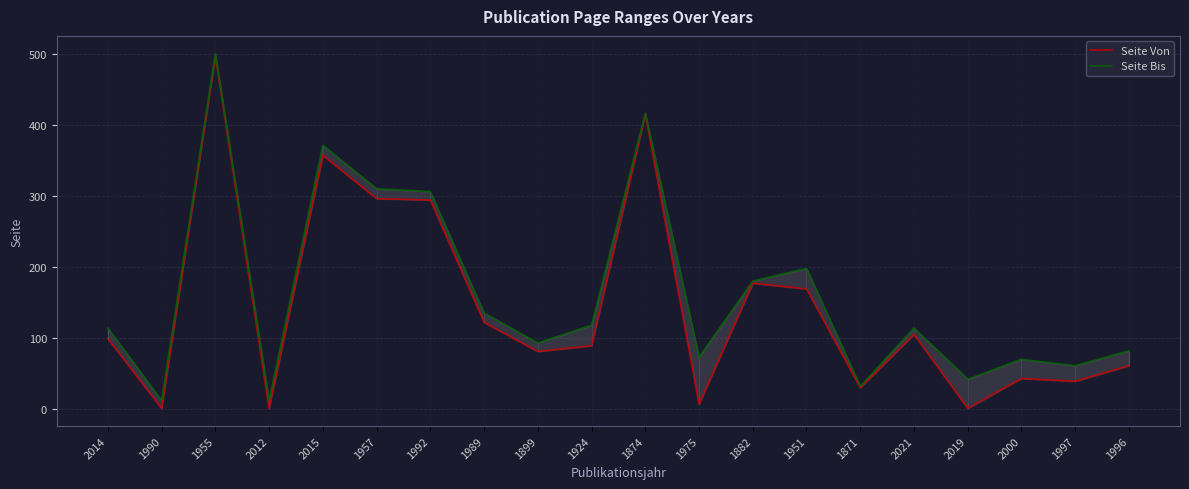

True or false: Seite Von and Seite Bis cross at least once.

False